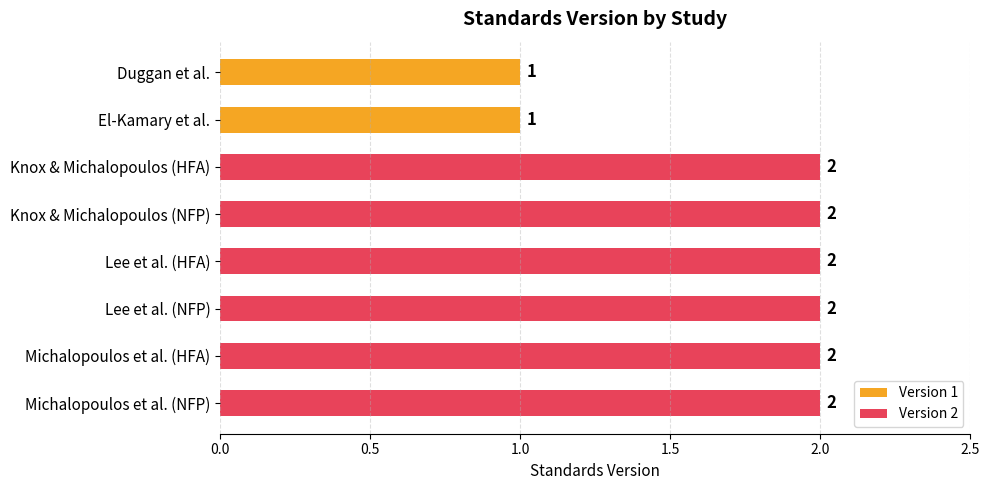

How many values are between 2 and 3?

6